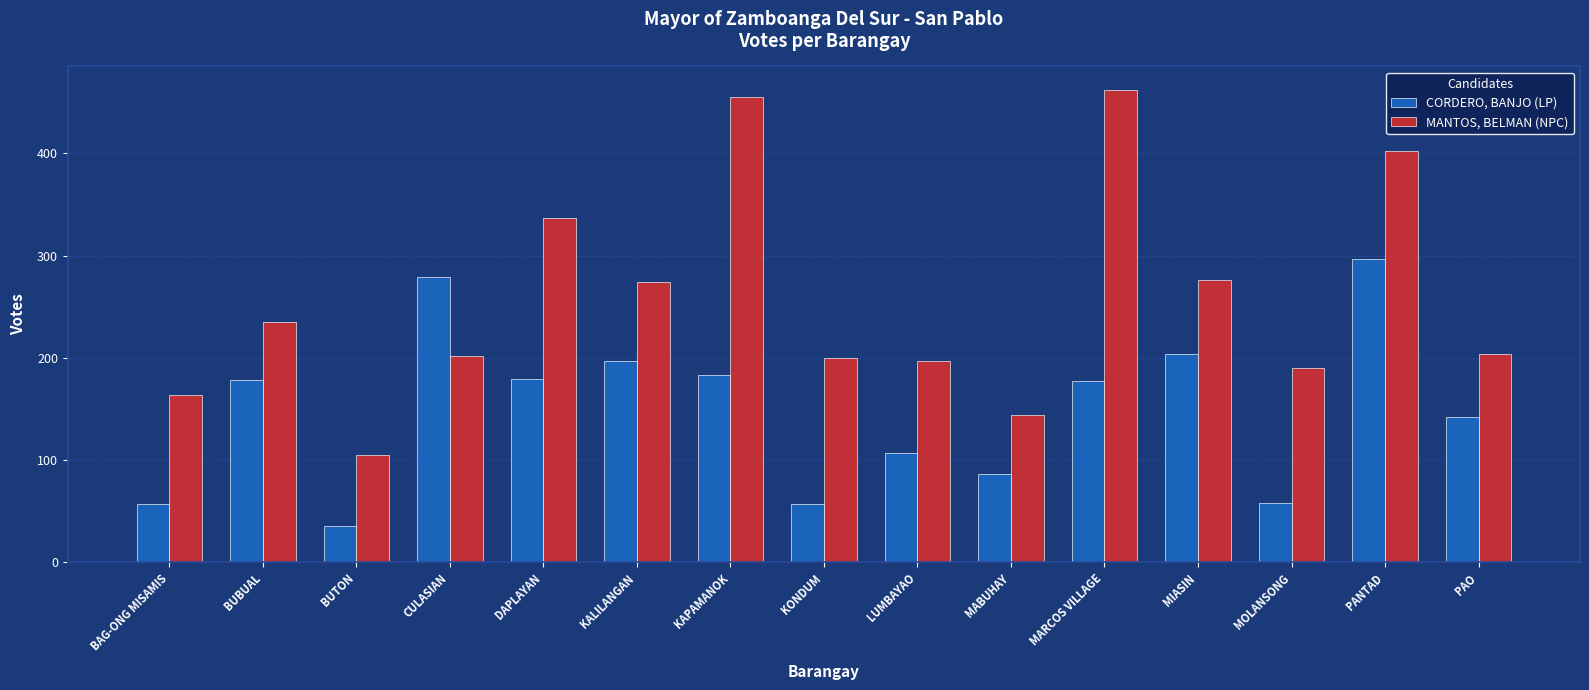

What is the difference between the CORDERO, BANJO (LP) values at PANTAD and LUMBAYAO?

190